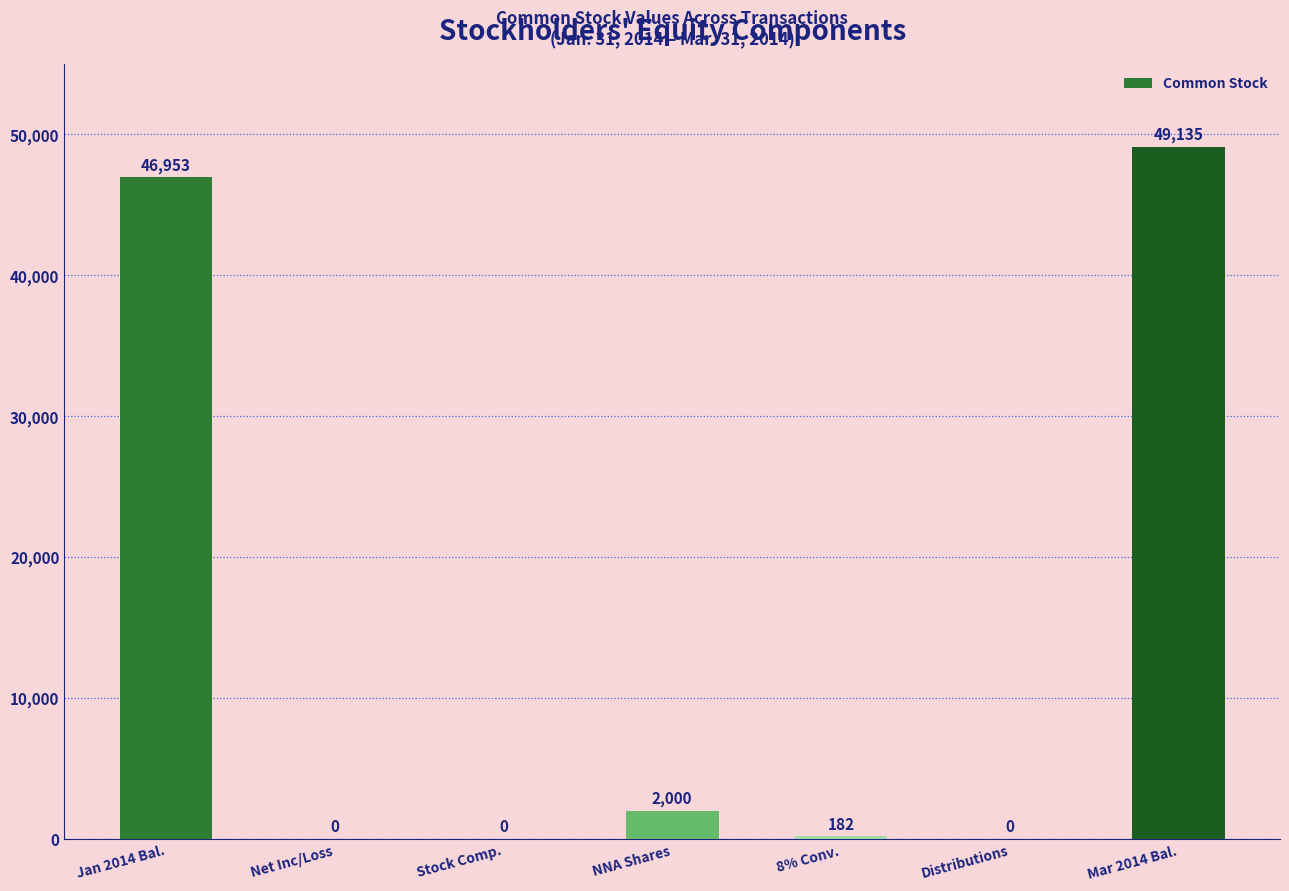

The chart shows a value of 28530 at Mar 2014 Bal.. True or false?

False